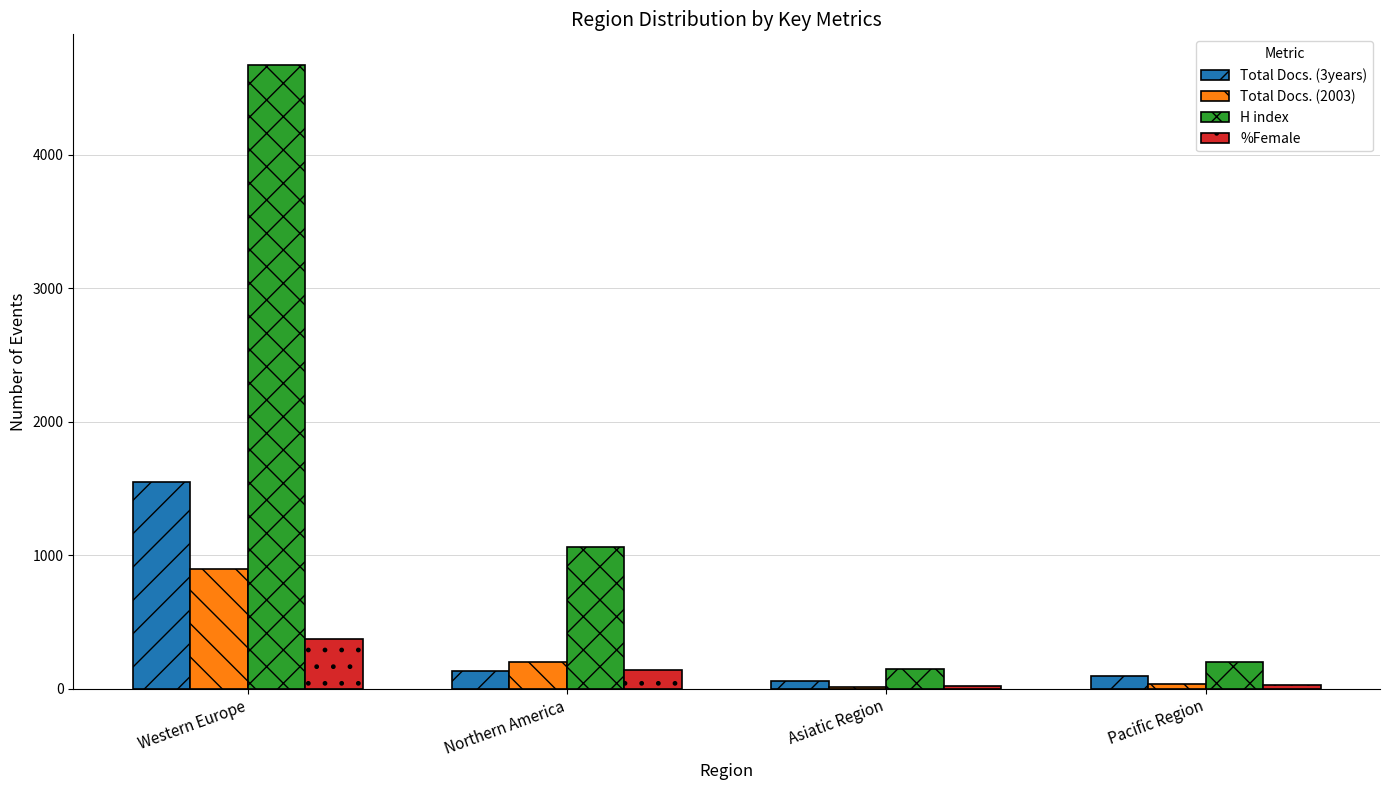

How many groups of bars are there?

4